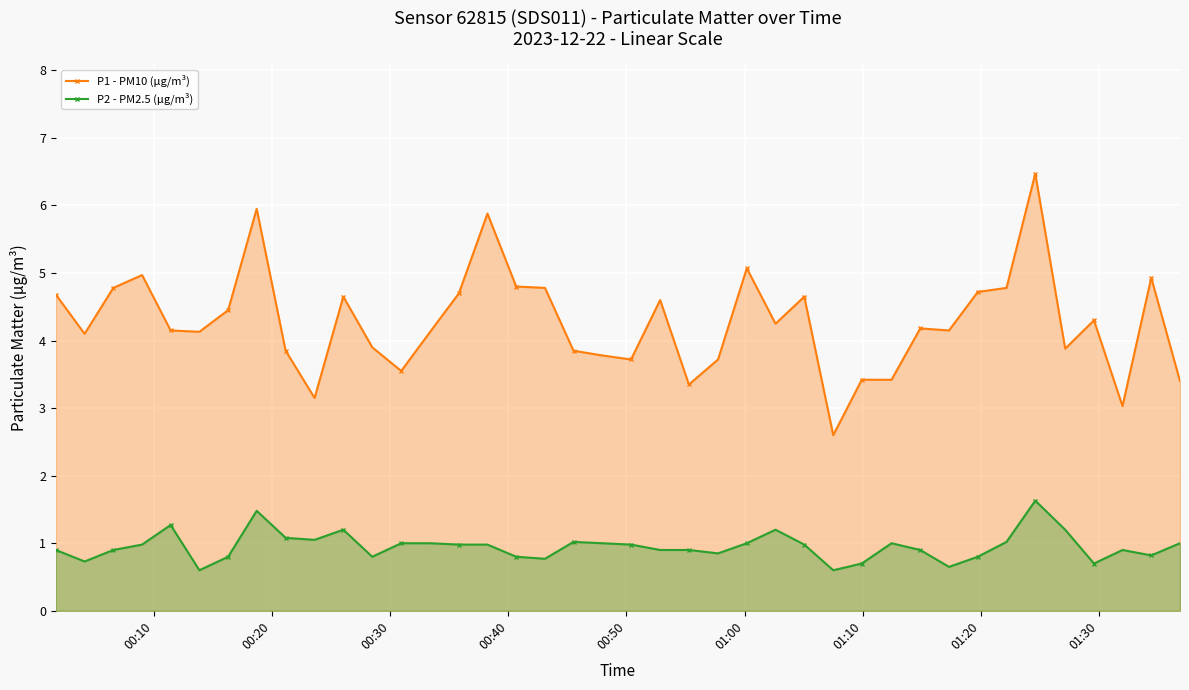

How many lines are shown in the chart?

2